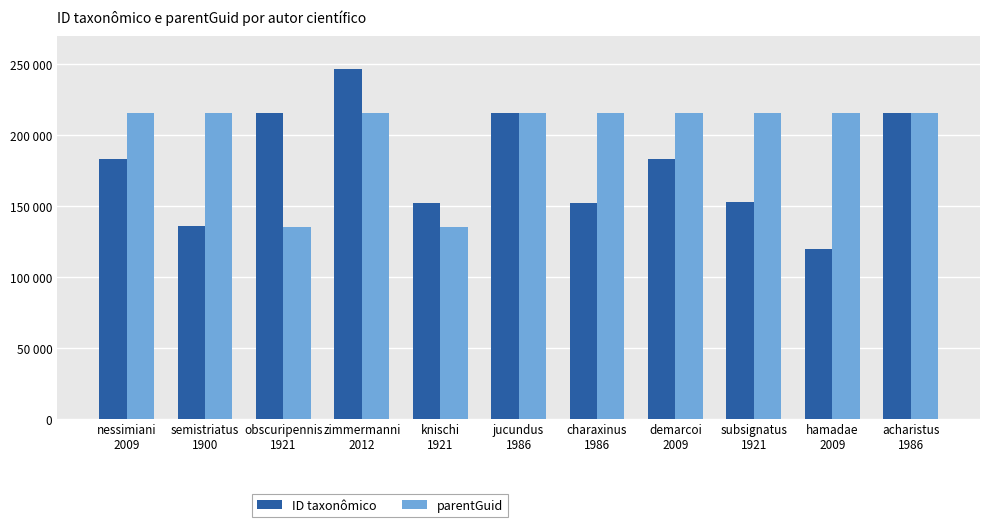

Reading left to right, list all the values displayed in this chart.

ID taxonômico: 183465	135961	215305	246568	152297	215419	152238	183470	152527	119895	215316
parentGuid: 215256	215256	135554	215256	135554	215256	215256	215256	215256	215256	215256